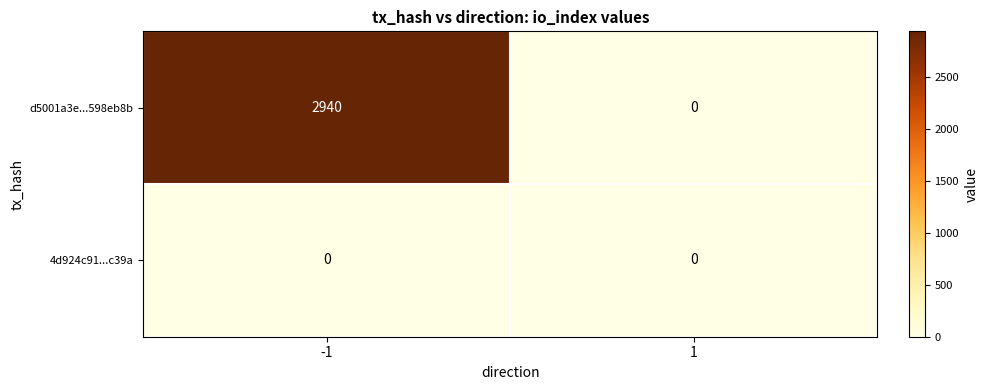

What is the highest value of the d5001a3e...598eb8b series?

2940